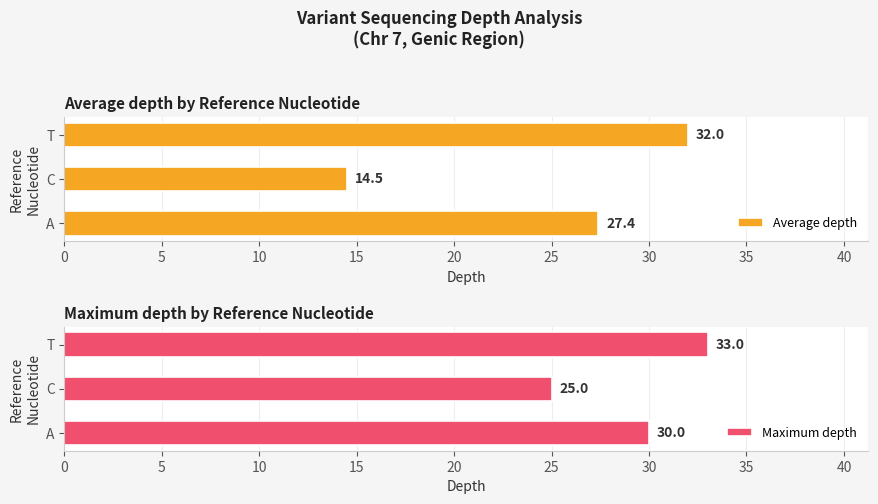

At which label does Average depth reach its peak?

T